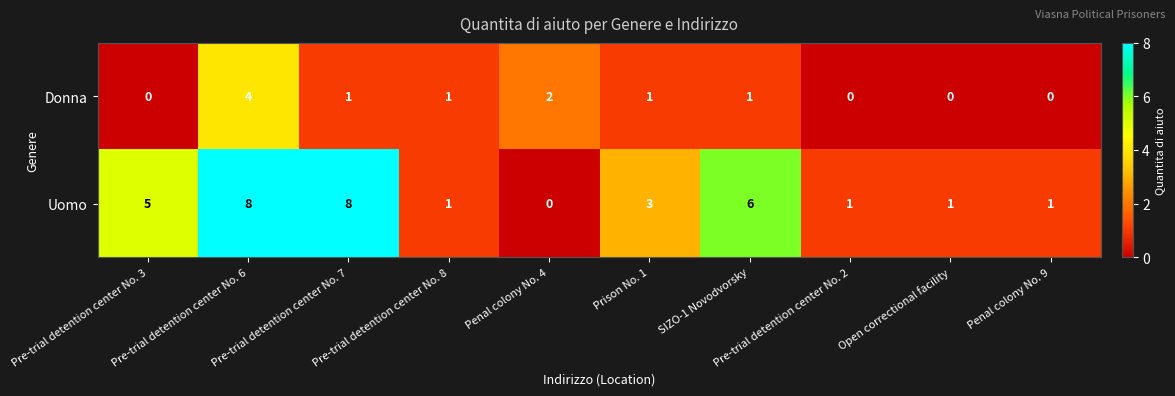

At which label is Donna closest to 2?

Penal colony No. 4